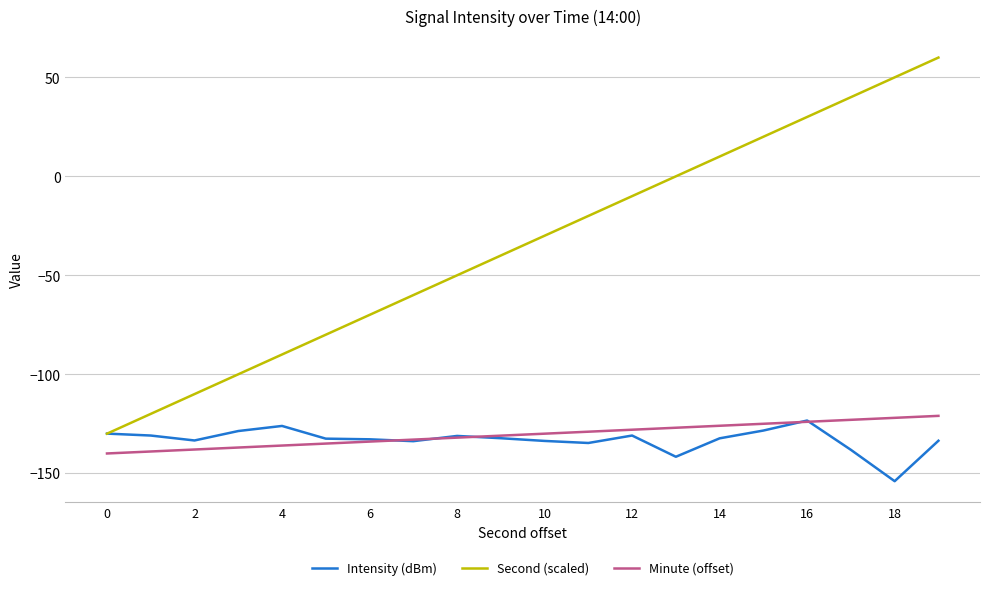

Which series has the widest spread of values?

Second (scaled)